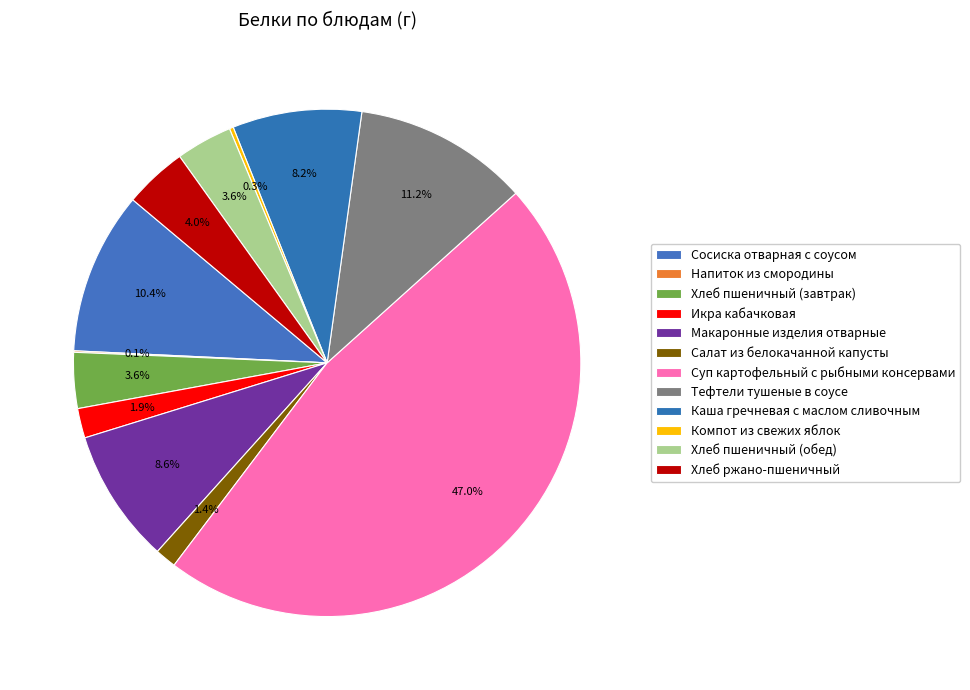

Is the sum of Икра кабачковая and Суп картофельный с рыбными консервами greater than half?

No